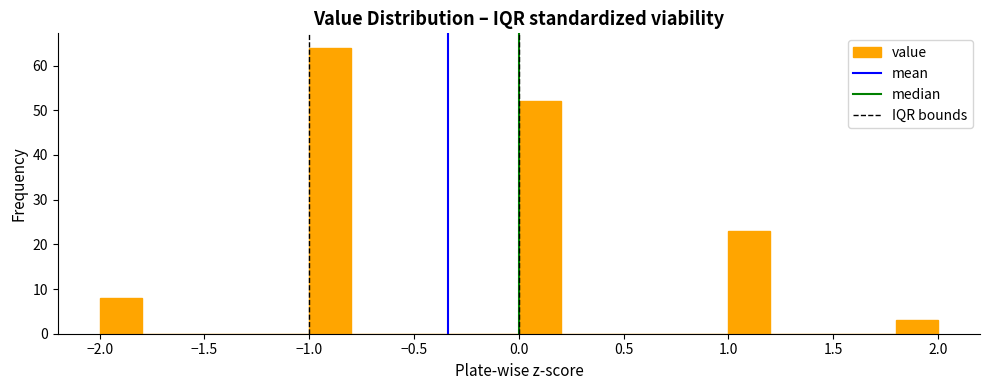

Reading left to right, list every bar in this chart as the range it spans on the x-axis followed by its height. The values are not printed on the chart, so give them approximately, as read against the axis.

-2.0 to -1.8: 8
-1.8 to -1.6: 0
-1.6 to -1.4: 0
-1.4 to -1.2: 0
-1.2 to -1.0: 0
-1.0 to -0.8: 64
-0.8 to -0.6: 0
-0.6 to -0.4: 0
-0.4 to -0.2: 0
-0.2 to 0.0: 0
0.0 to 0.2: 52
0.2 to 0.4: 0
0.4 to 0.6: 0
0.6 to 0.8: 0
0.8 to 1.0: 0
1.0 to 1.2: 23
1.2 to 1.4: 0
1.4 to 1.6: 0
1.6 to 1.8: 0
1.8 to 2.0: 3